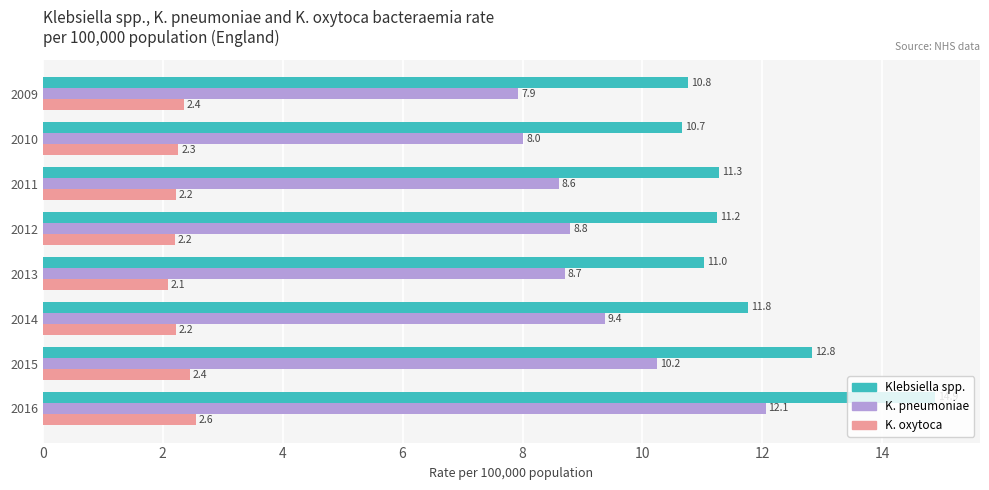

At 2015, list the series in order from smallest to largest.

K. oxytoca, K. pneumoniae, Klebsiella spp.